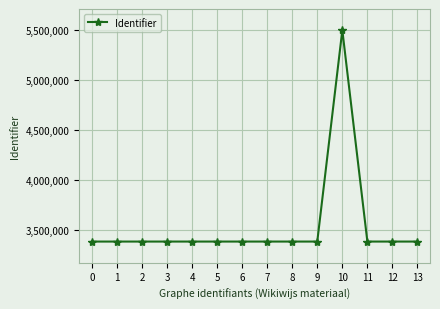

What is the difference between the maximum and second lowest values?

2112635